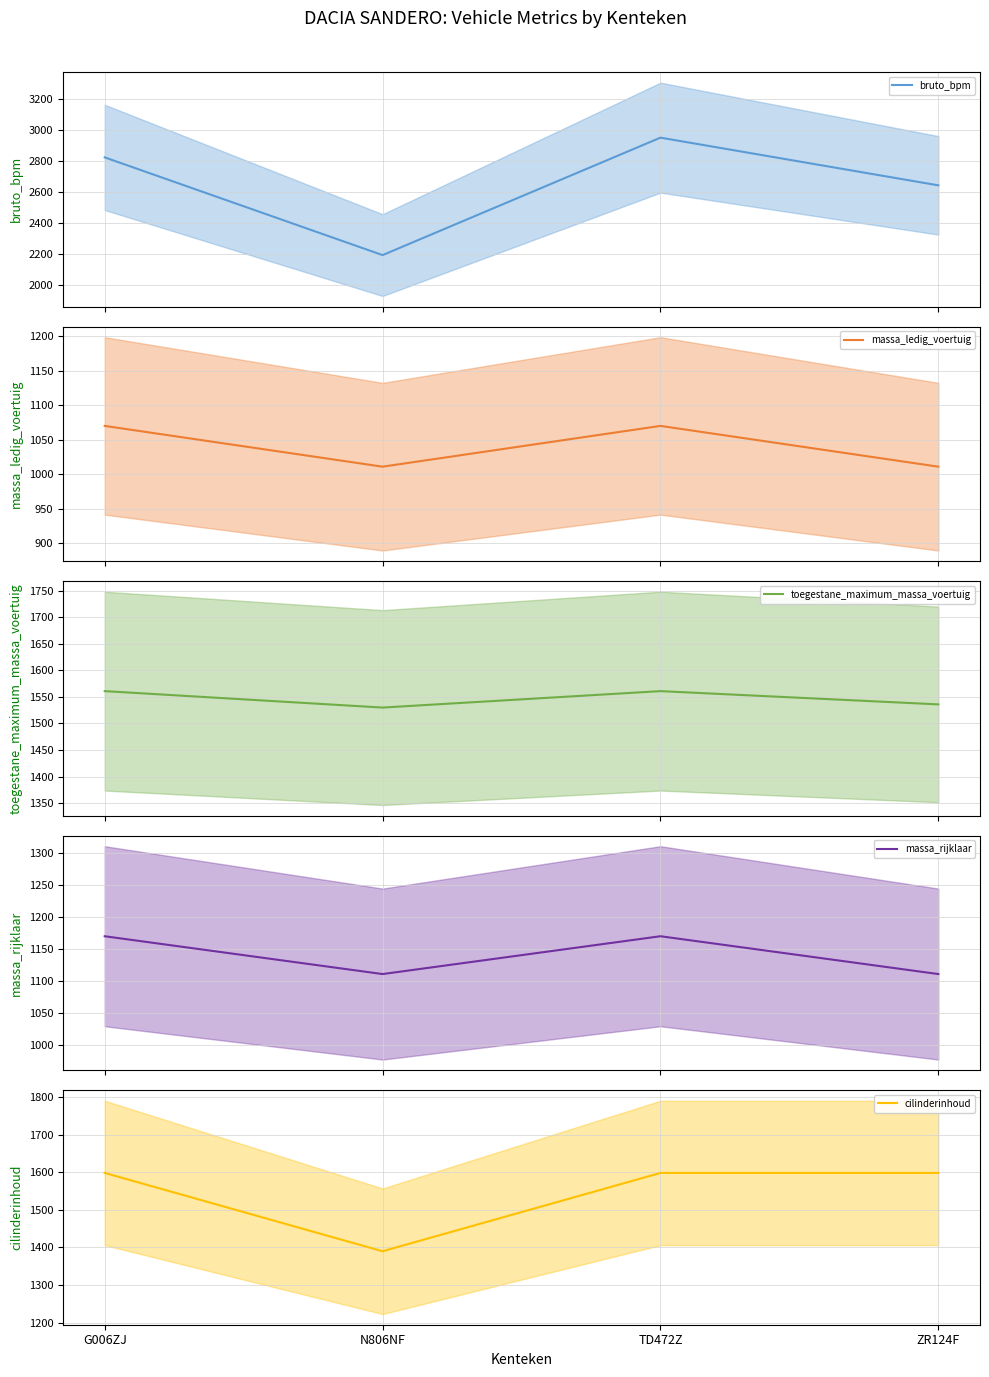

Read the toegestane_maximum_massa_voertuig value at G006ZJ, to the nearest 5.

1560